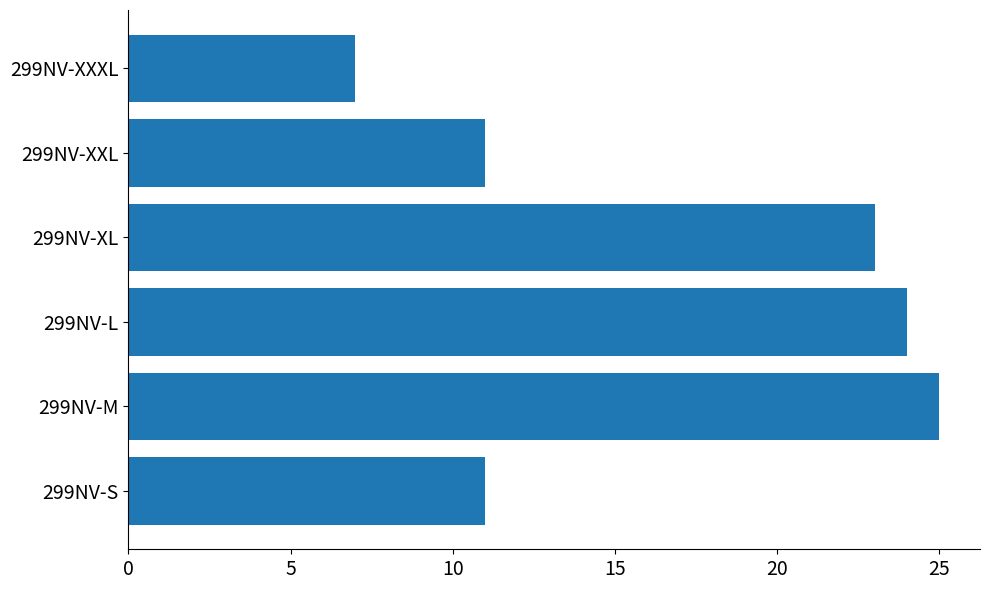

Which label corresponds to the largest value in the chart?

299NV-M